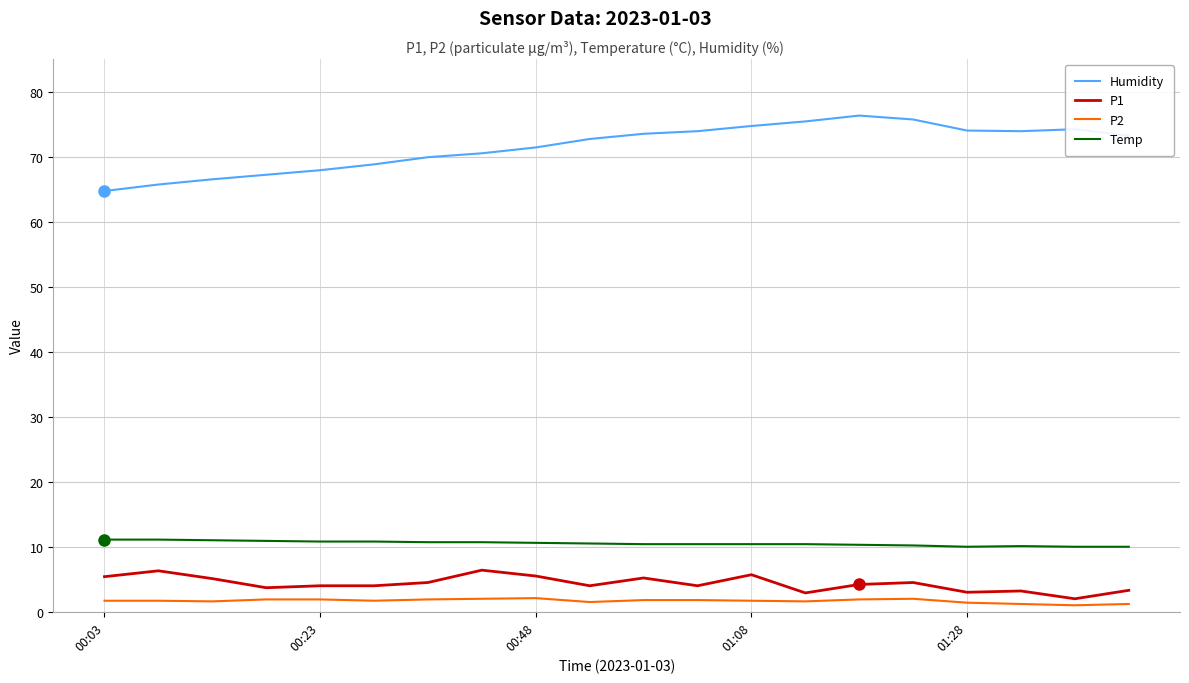

Which series has the largest range (max minus min)?

Humidity